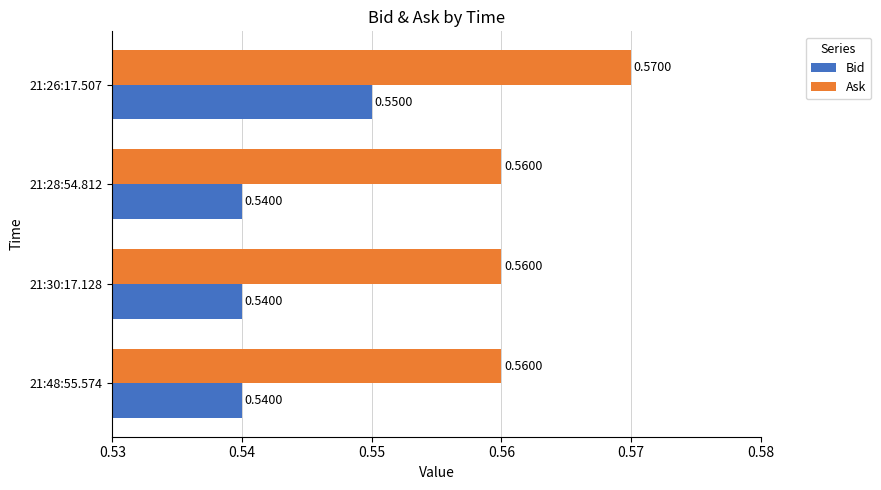

Rank the series by their maximum value, from lowest to highest.

Bid, Ask